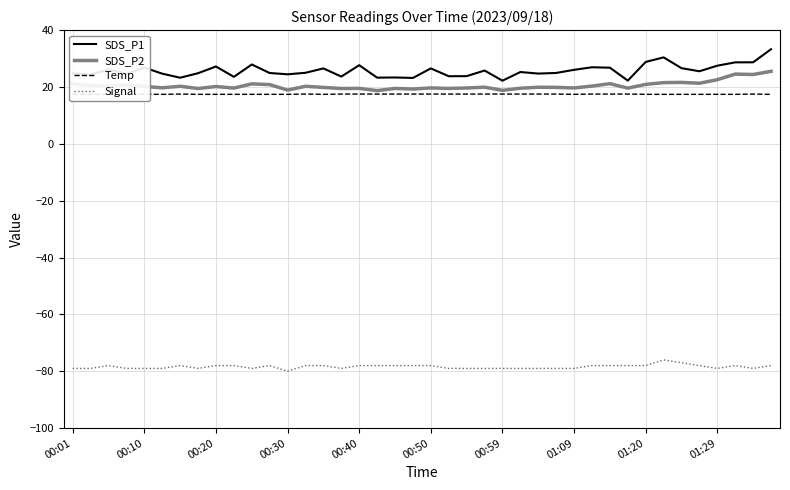

The value of SDS_P2 at 00:01 is 21.1. True or false?

True